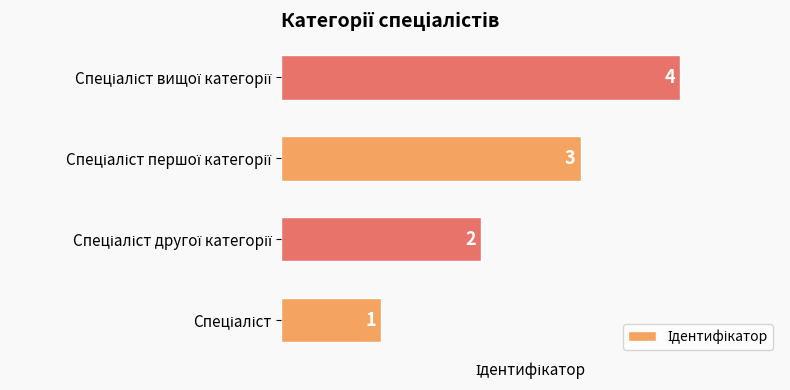

What is the difference between the maximum and minimum values?

3